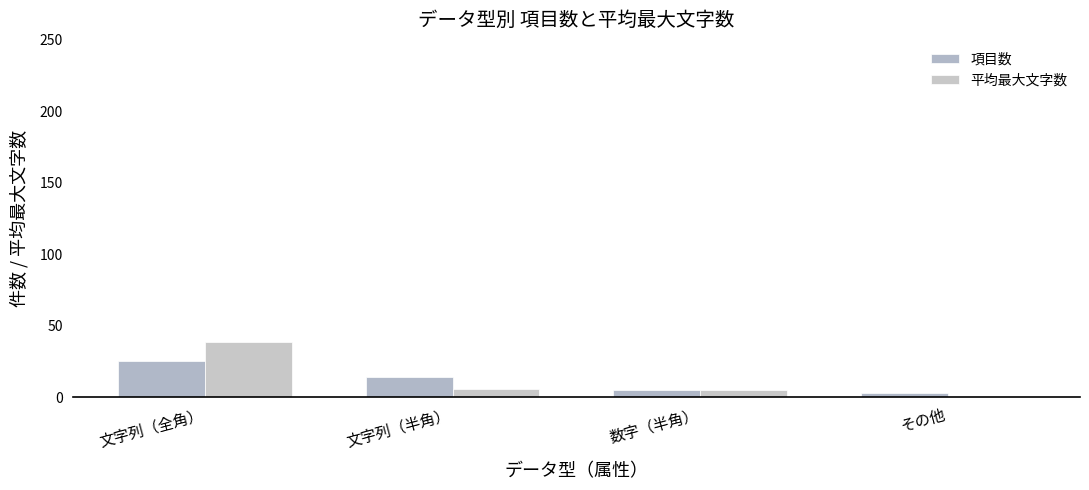

What are all the series names shown in the legend?

項目数, 平均最大文字数